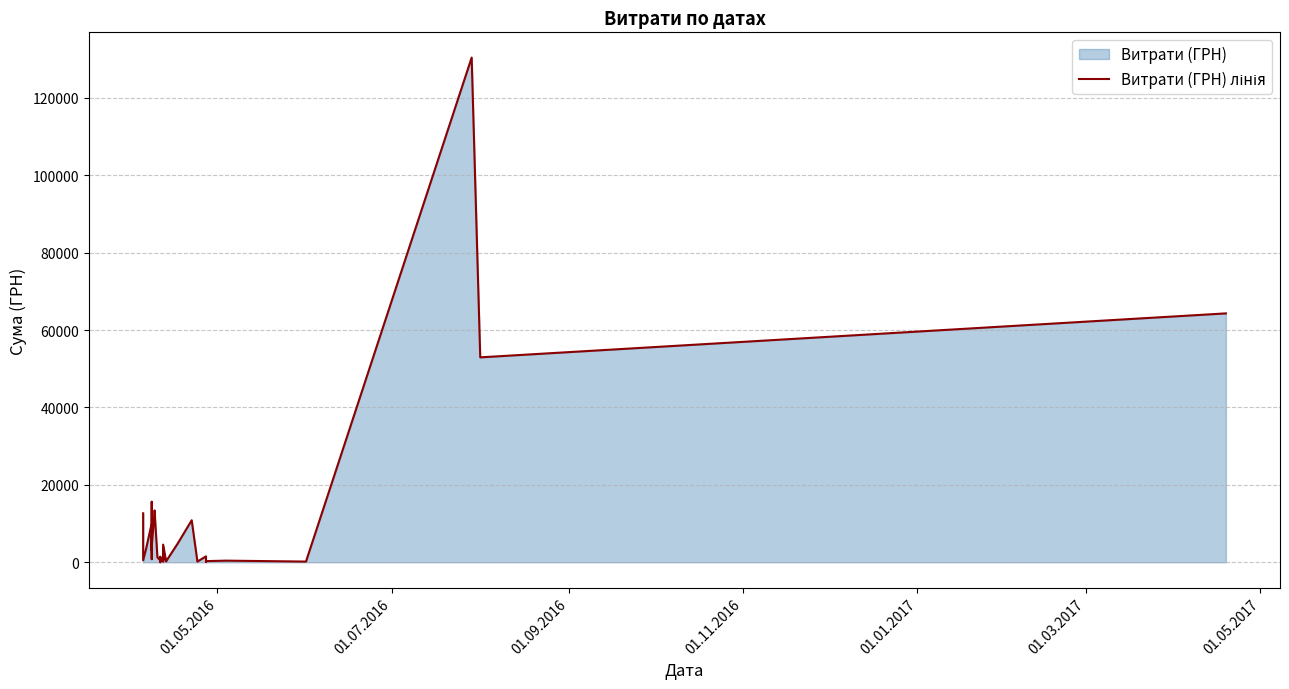

What is the greatest value displayed?

130379.7